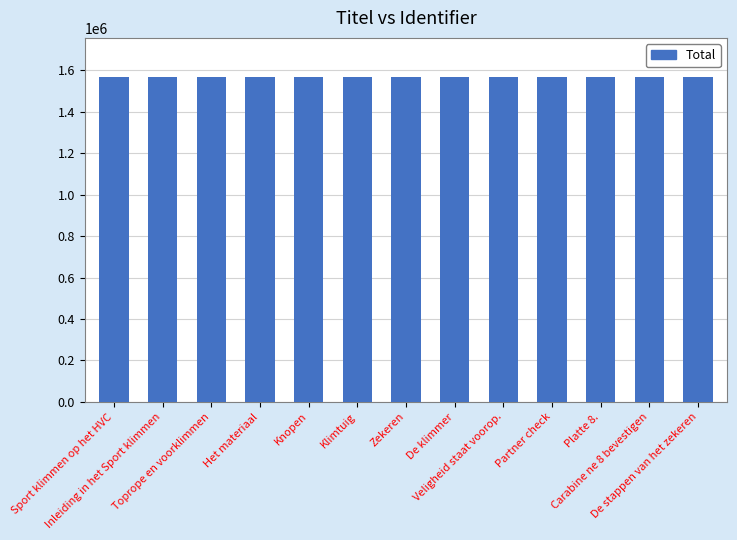

How many categories are shown in the chart?

13